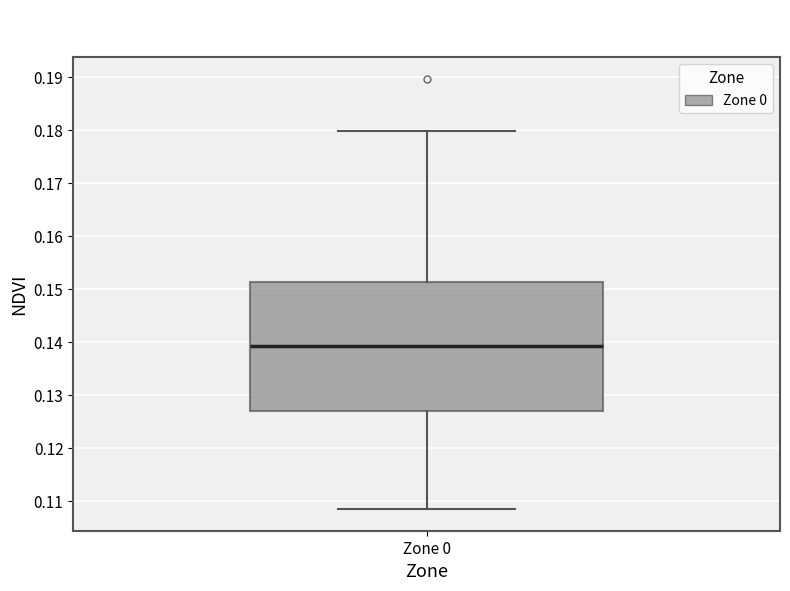

Transcribe this box plot: give where the median line is, the range the box spans, and where the two whiskers end, as read against the y-axis. The values are not printed on the chart, so give them approximately, as read against the axis.

median 0.139, box 0.127 to 0.151, whiskers 0.109 to 0.180